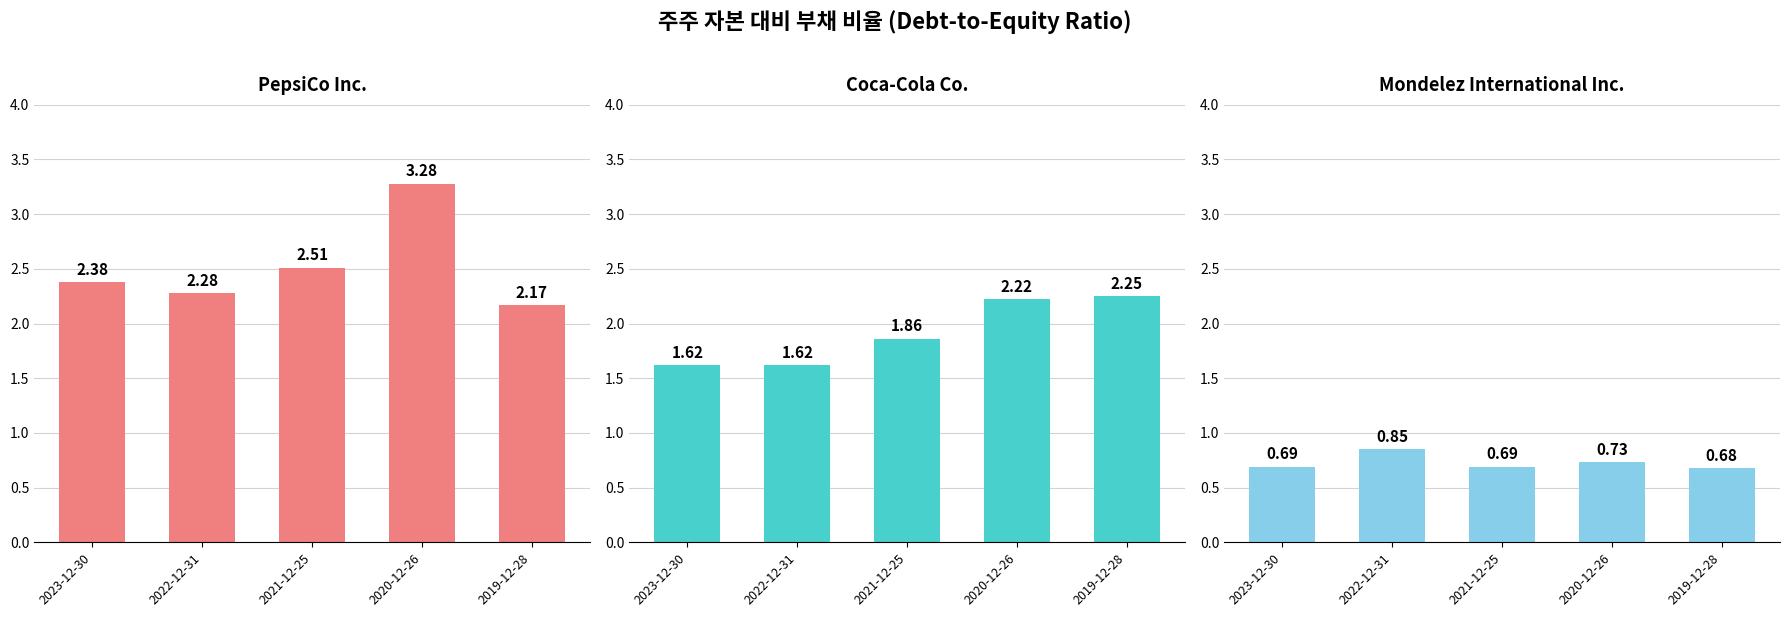

What is the approximate value of Coca-Cola Co. at 2023-12-30?

1.6